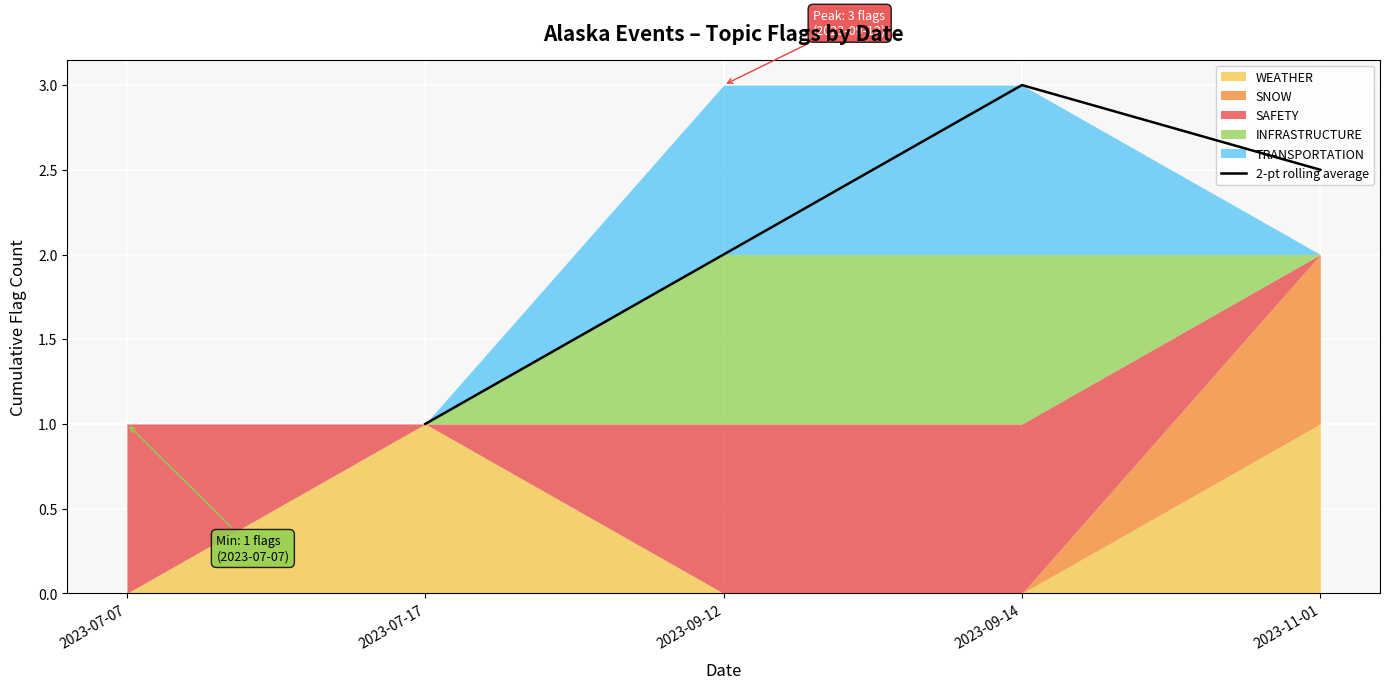

What is the difference between the maximum and second lowest values?

1.0